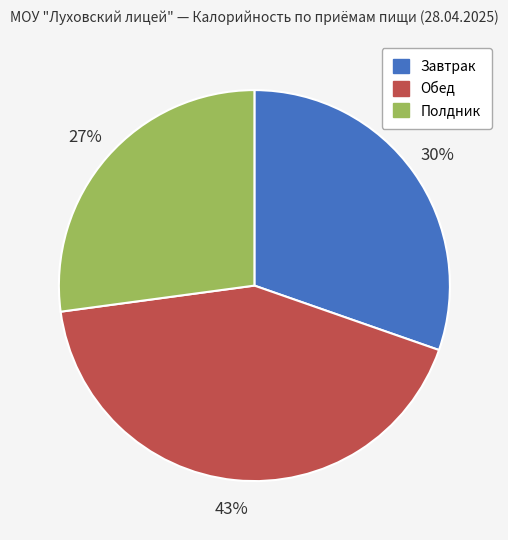

Which has a higher value, Обед or Завтрак?

Обед